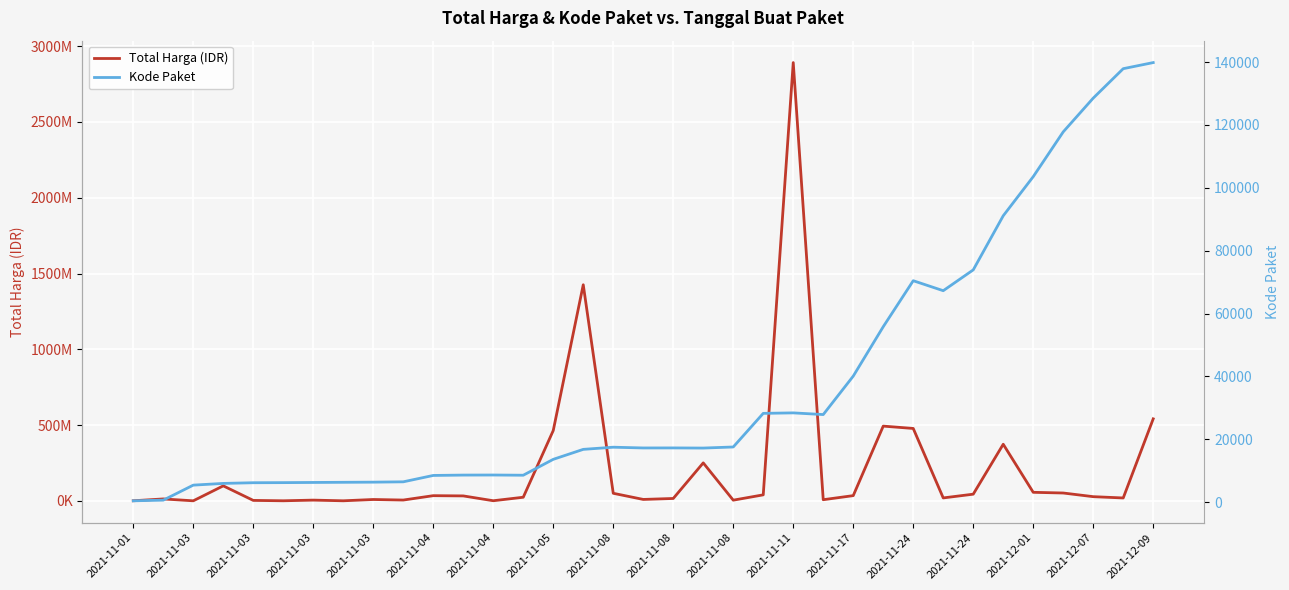

The Kode Paket series shows 64938 at 2021-12-07. True or false?

False